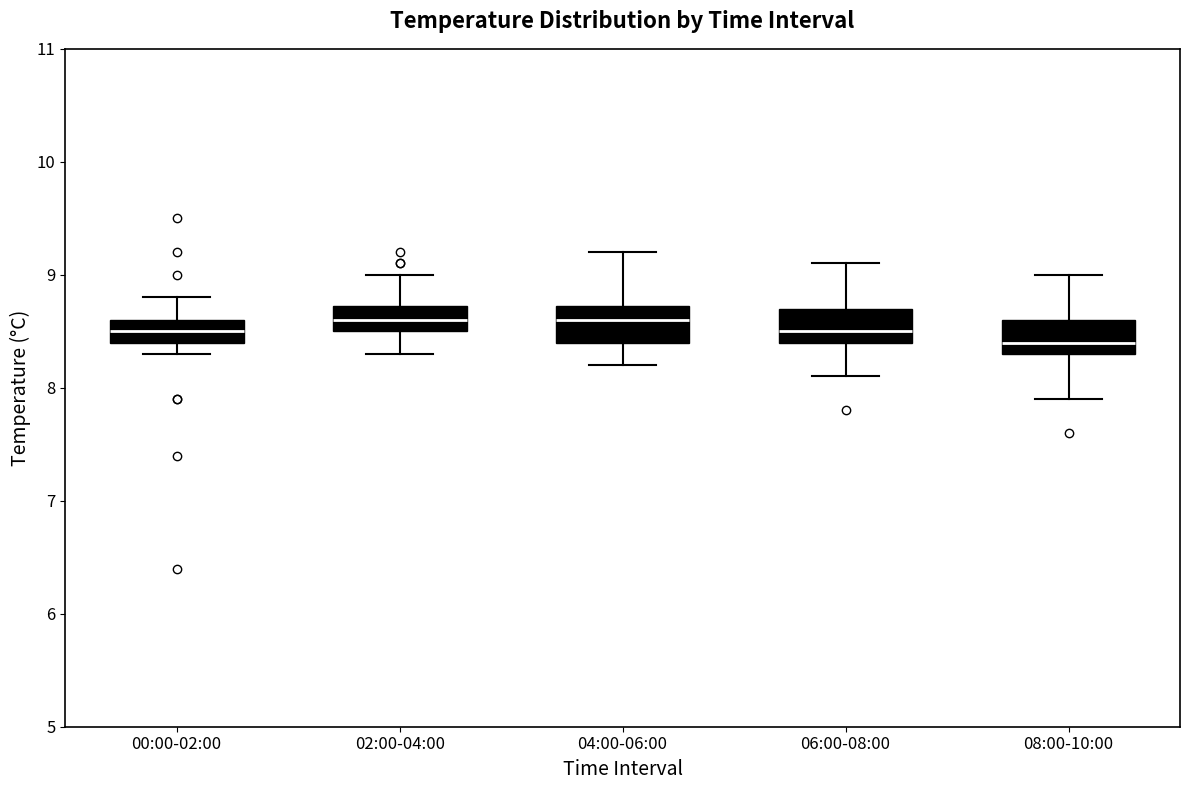

Reading left to right, transcribe this box plot: for each box, give where its median line is, the range the box spans, and where its two whiskers end, as read against the y-axis. The values are not printed on the chart, so give them approximately, as read against the axis.

00:00-02:00: median 8.5, box 8.4 to 8.6, whiskers 8.3 to 8.8
02:00-04:00: median 8.6, box 8.5 to 8.7, whiskers 8.3 to 9.0
04:00-06:00: median 8.6, box 8.4 to 8.7, whiskers 8.2 to 9.2
06:00-08:00: median 8.5, box 8.4 to 8.7, whiskers 8.1 to 9.1
08:00-10:00: median 8.4, box 8.3 to 8.6, whiskers 7.9 to 9.0